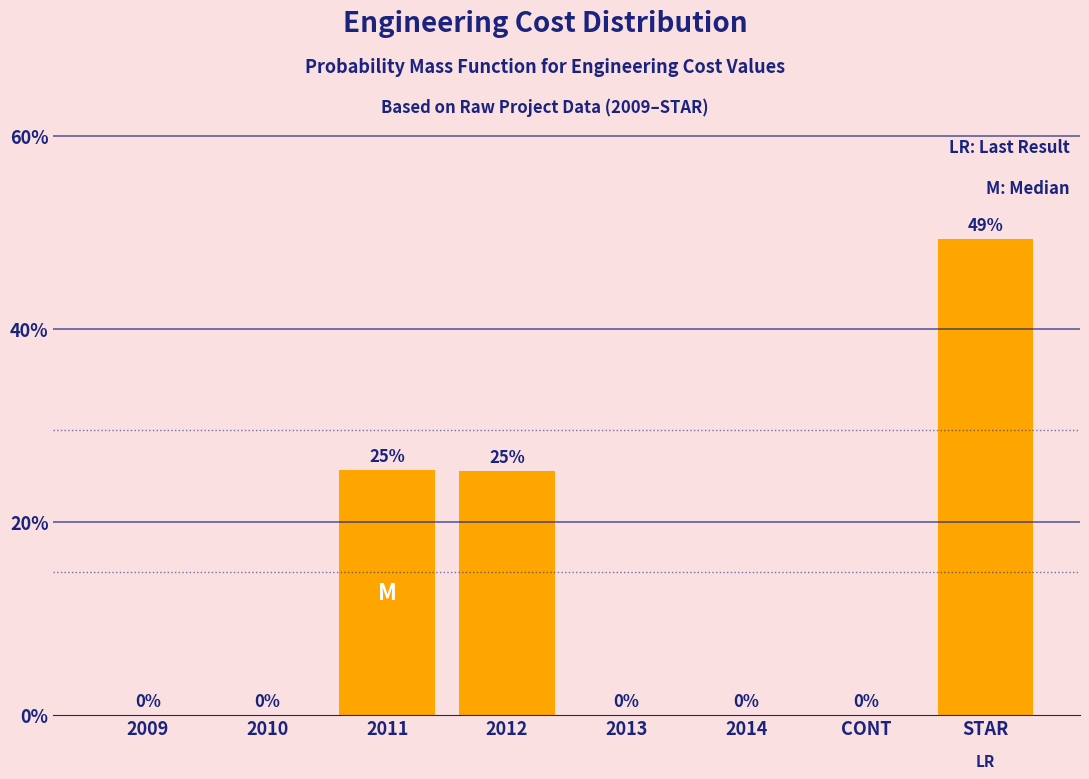

Which label corresponds to the largest value in the chart?

STAR